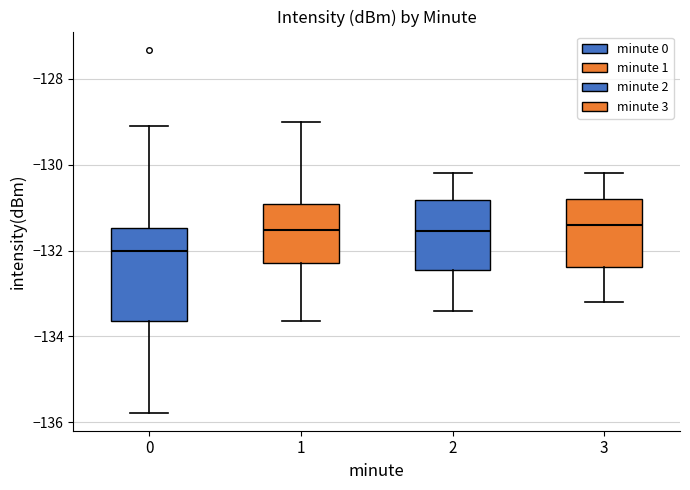

Reading left to right, transcribe this box plot: for each box, give where its median line is, the range the box spans, and where its two whiskers end, as read against the y-axis. The values are not printed on the chart, so give them approximately, as read against the axis.

0: median -132.0, box -133.6 to -131.4, whiskers -135.8 to -129.2
1: median -131.6, box -132.2 to -131.0, whiskers -133.6 to -129.0
2: median -131.6, box -132.4 to -130.8, whiskers -133.4 to -130.2
3: median -131.4, box -132.4 to -130.8, whiskers -133.2 to -130.2